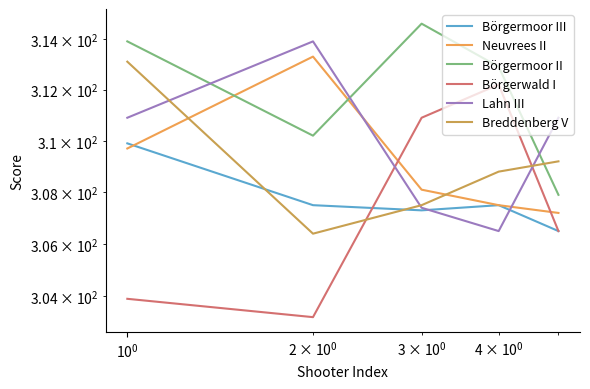

What are all the series names shown in the legend?

Börgermoor III, Neuvrees II, Börgermoor II, Börgerwald I, Lahn III, Breddenberg V